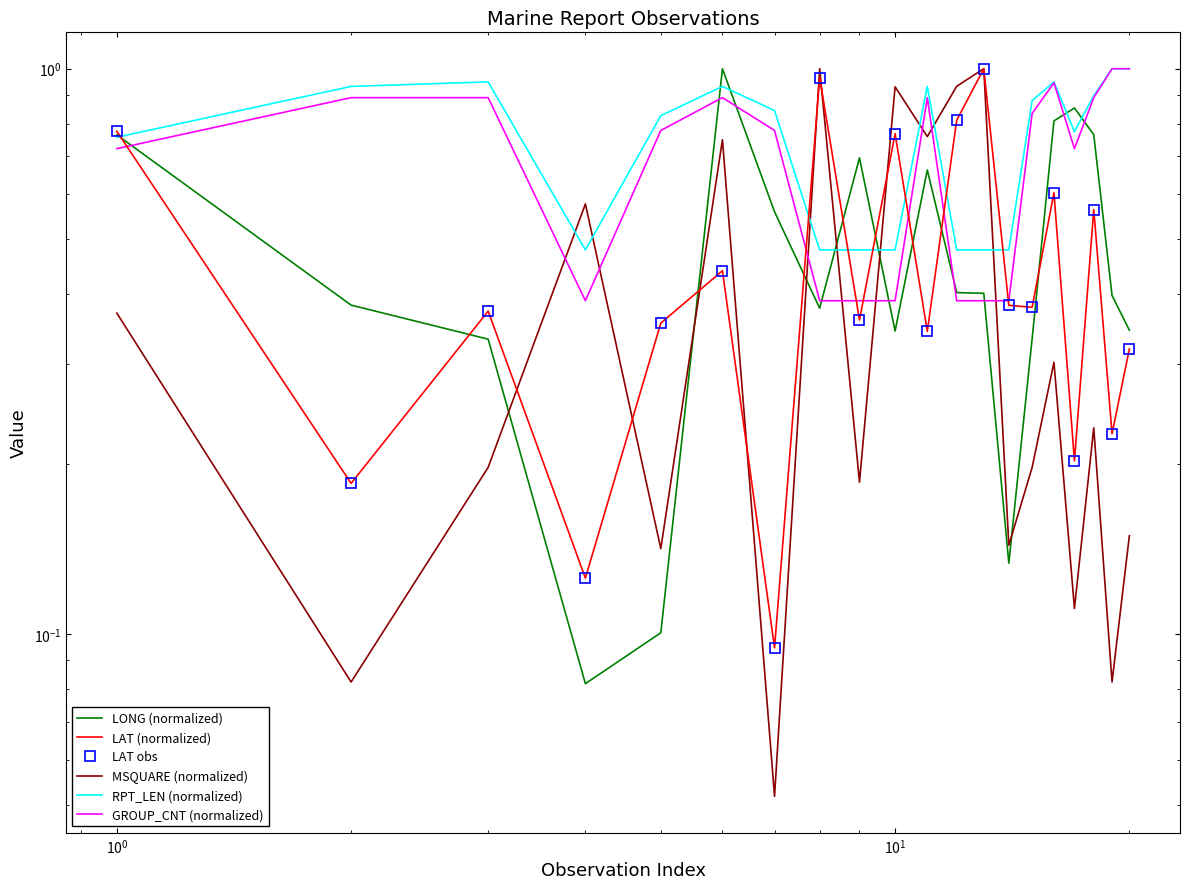

True or false: GROUP_CNT (normalized) and LAT obs intersect in this chart.

True